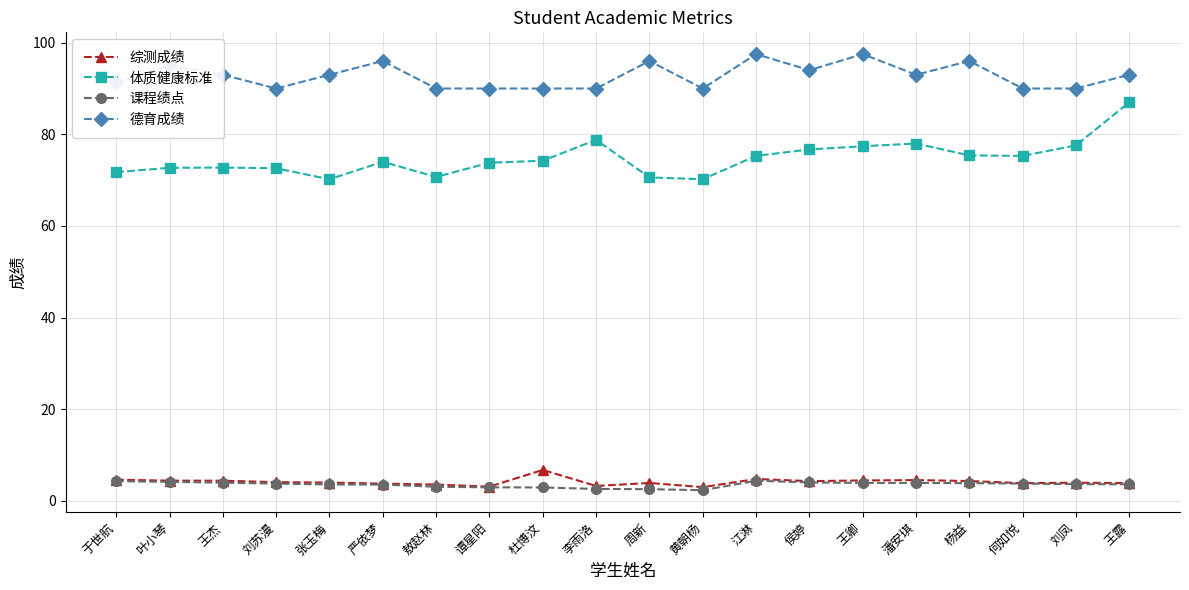

At which category is the sum across all series the highest?

王露